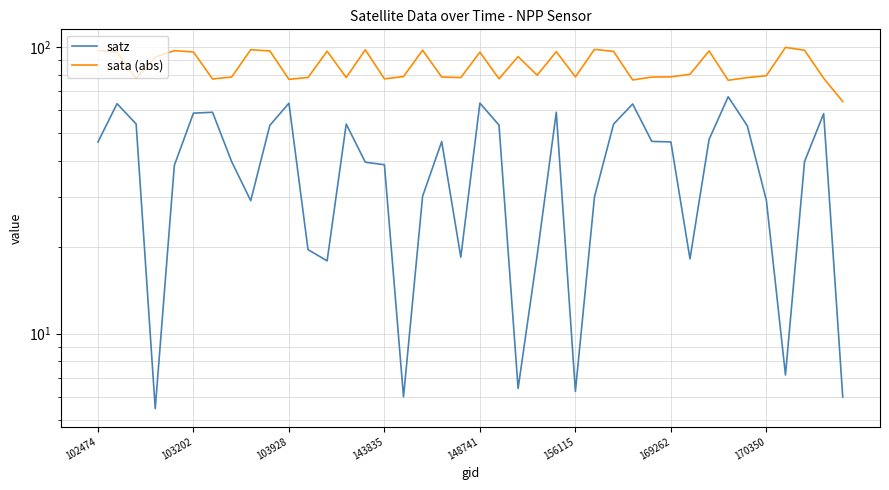

At which category is the sum across all series the highest?

148741